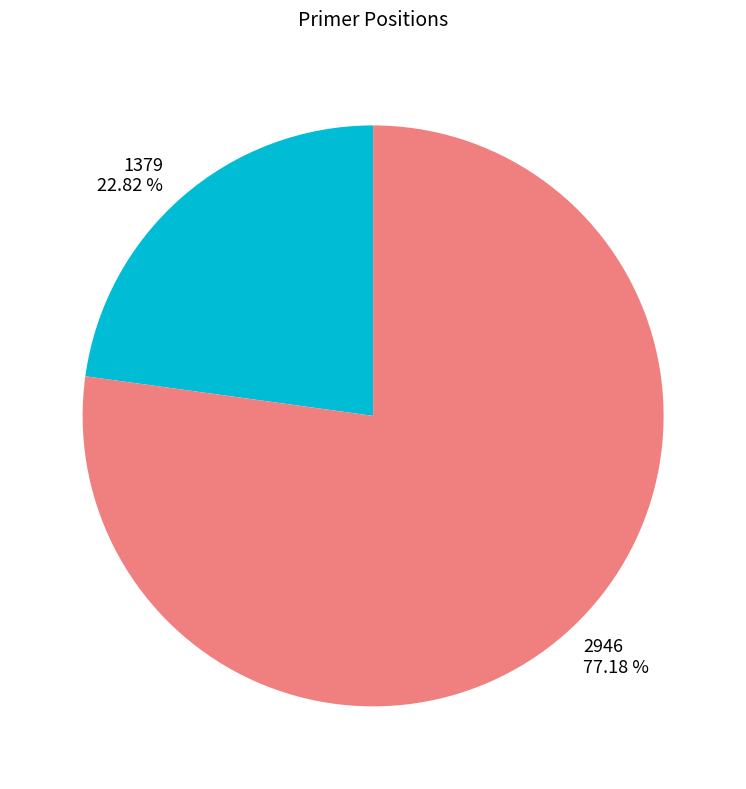

Do 1379 and 2946 together represent more than half of the pie?

Yes